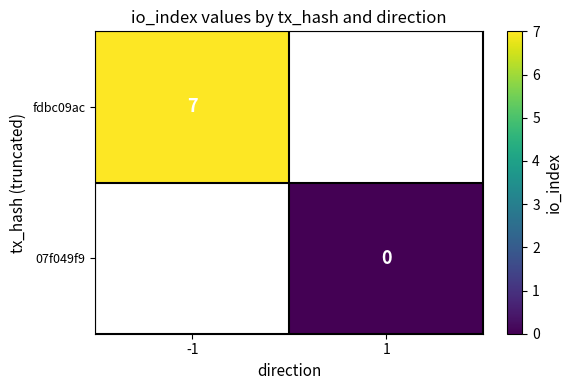

Which category has the lowest value across all series?

1